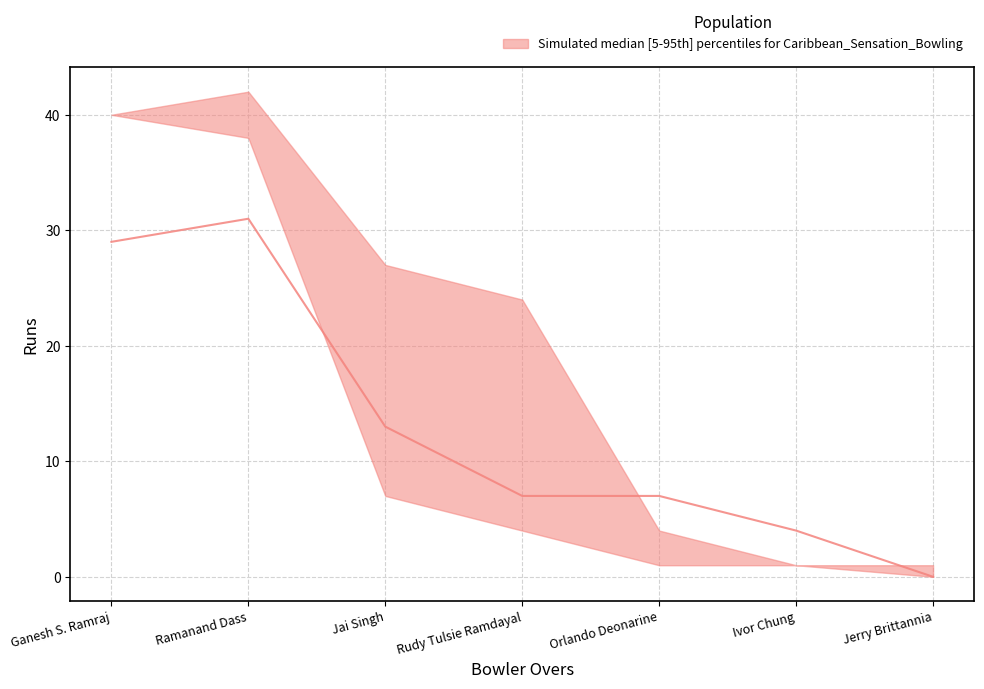

Reading left to right, extract all data points from this chart.

upper: 40	42	27	24	4	1	1
median: 29	31	13	7	7	4	0
lower: 40	38	7	4	1	1	0